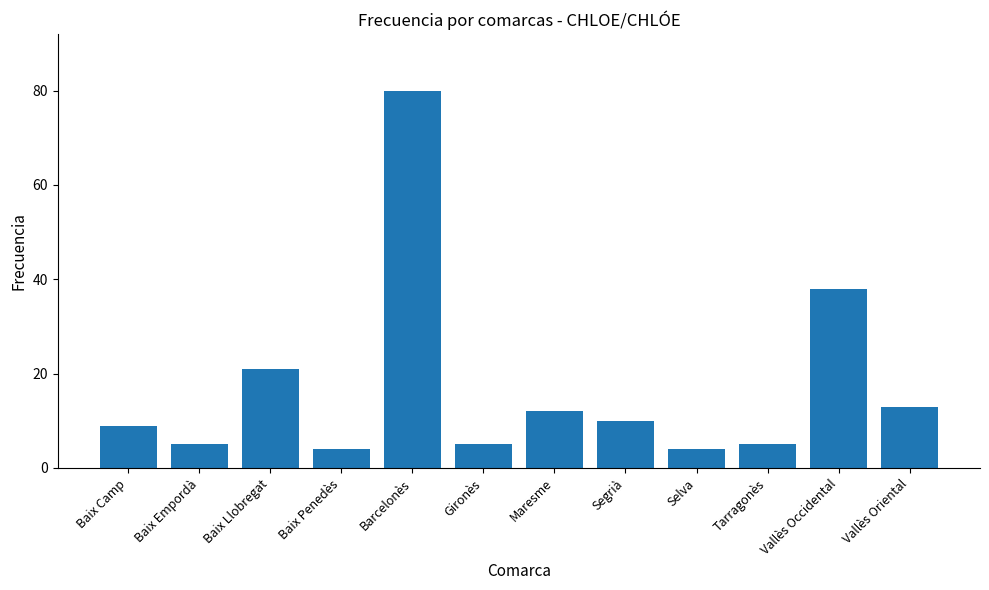

What is the difference between the values at Barcelonès and Baix Empordà?

75